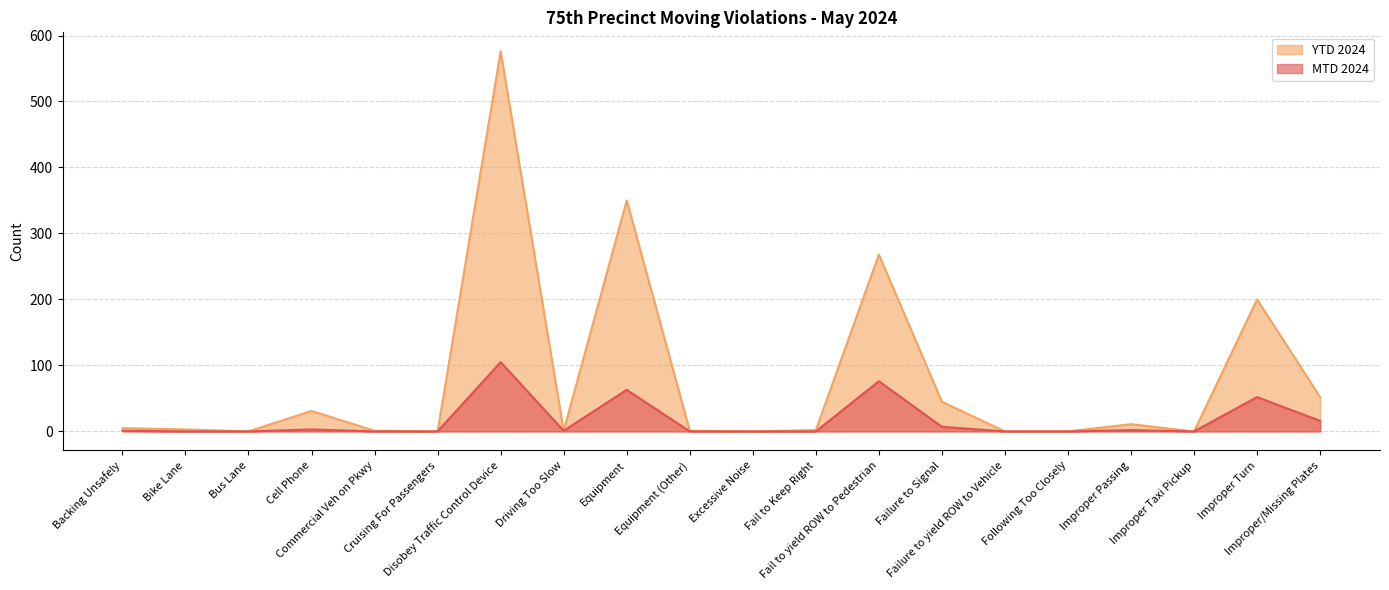

How many positive values does the MTD 2024 series have?

10